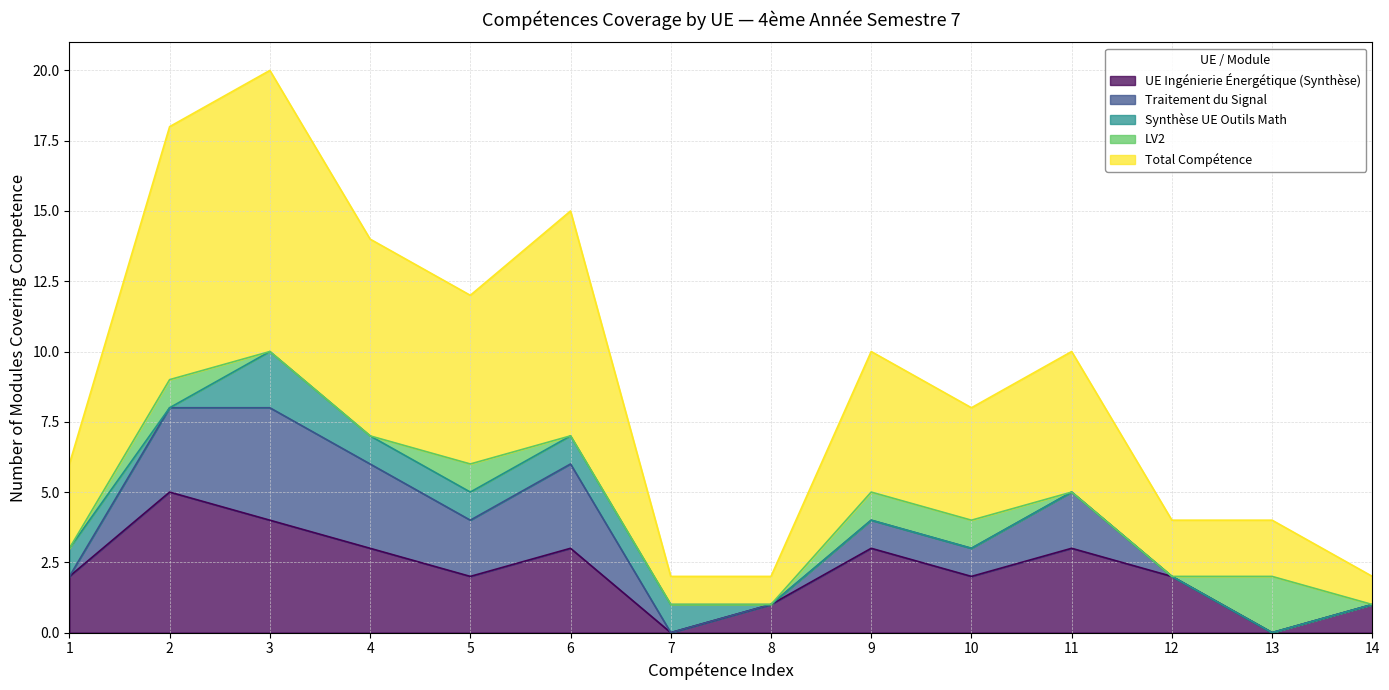

Which category has the highest value in the Synthèse UE Outils Math series?

3